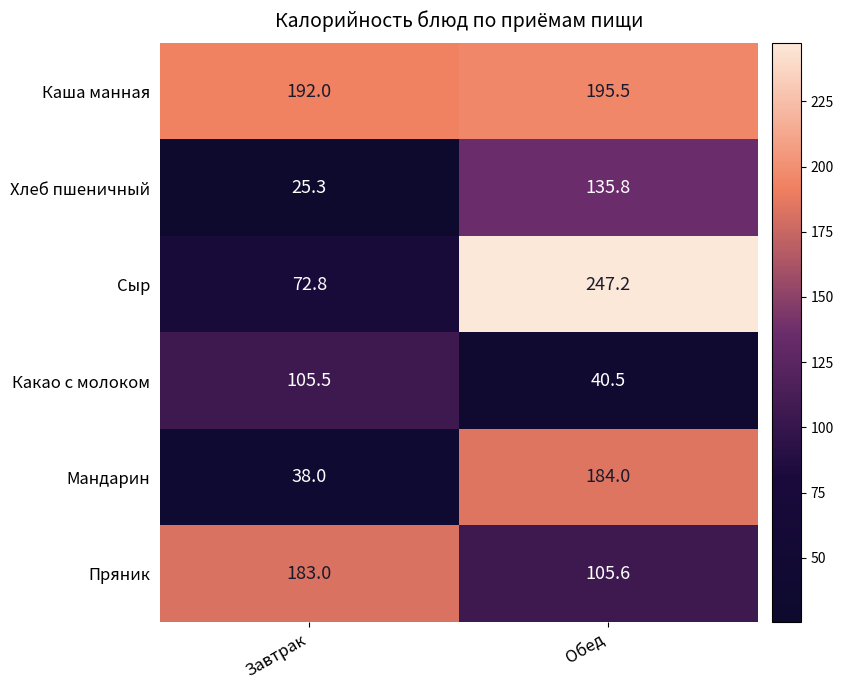

At how many categories does at least one series exceed 224?

1